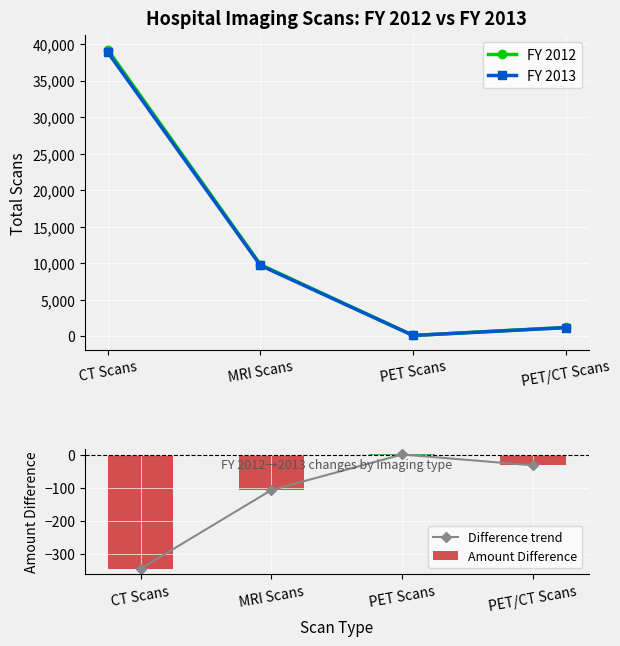

How many values in the Amount Difference series are below -31?

2